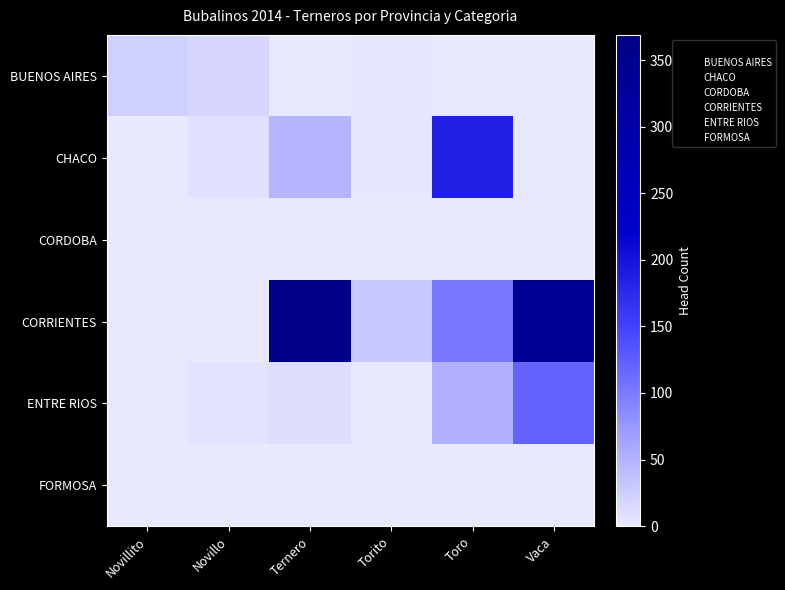

At which category does the chart reach its peak across all series?

Ternero